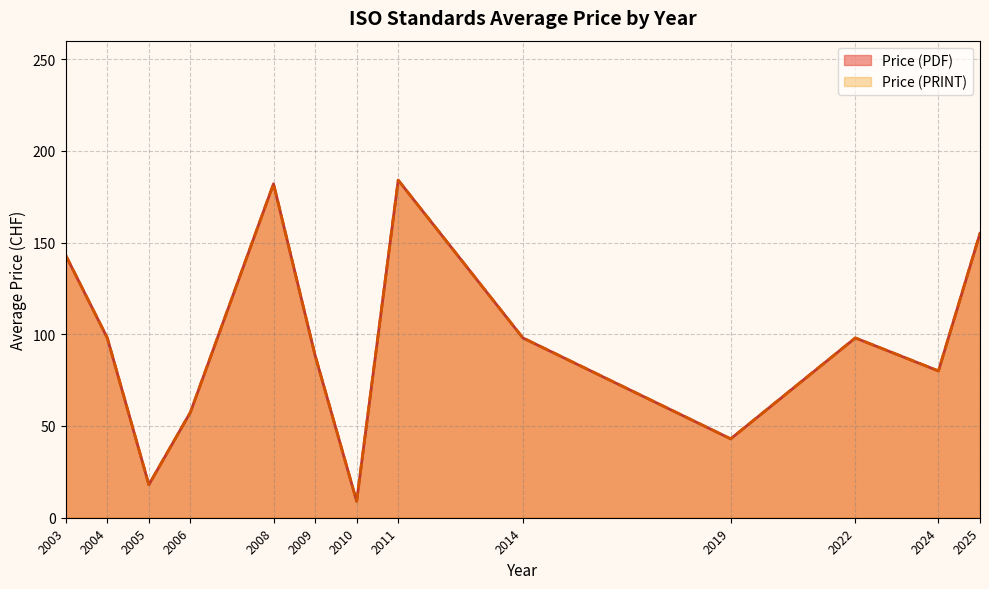

At which category is the sum across all series the highest?

2011